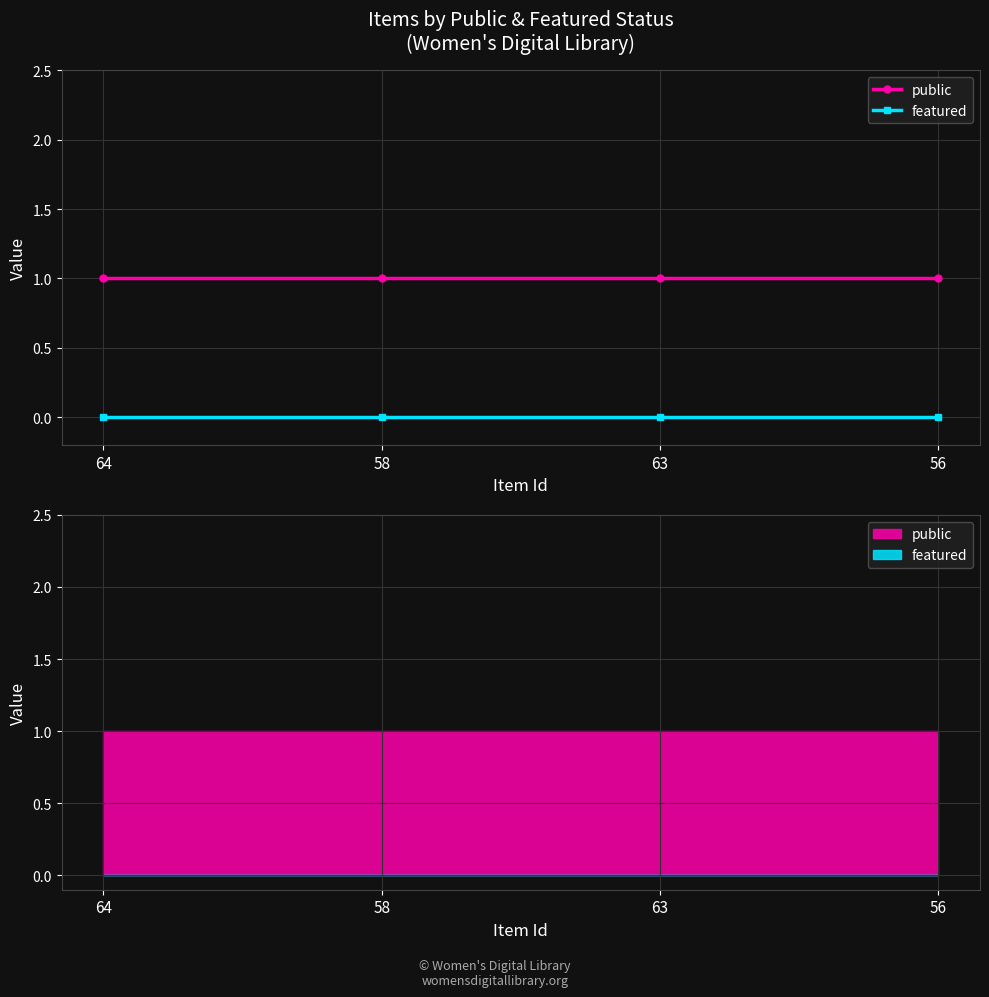

Reading left to right, what are all the values shown in this chart?

public: 1	1	1	1
featured: 0	0	0	0